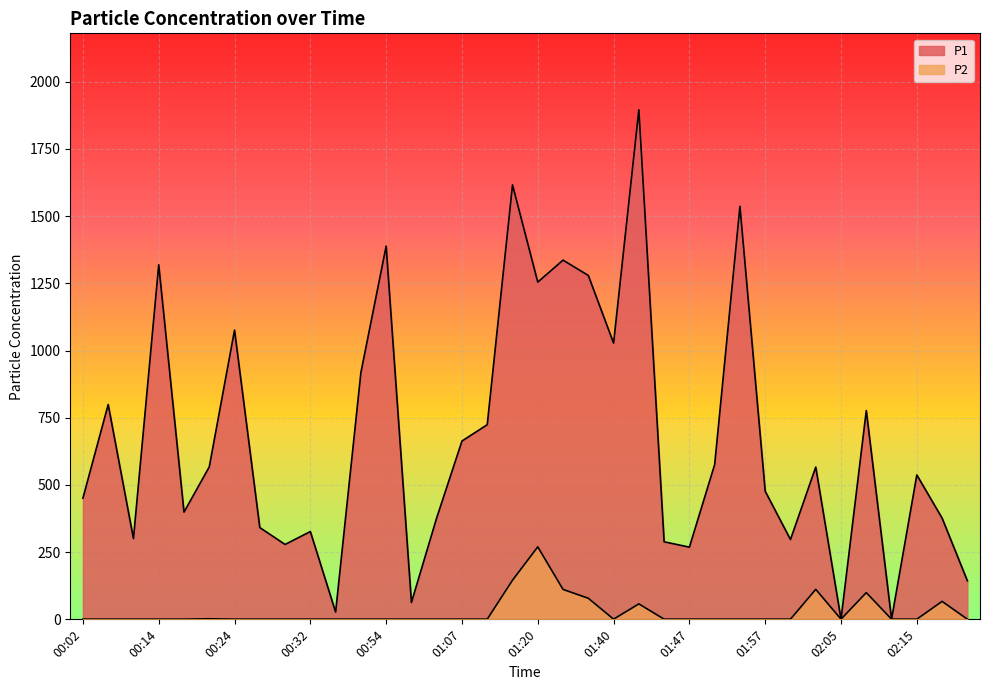

What is the difference between the second highest and second lowest values in the P2 series?

144.9